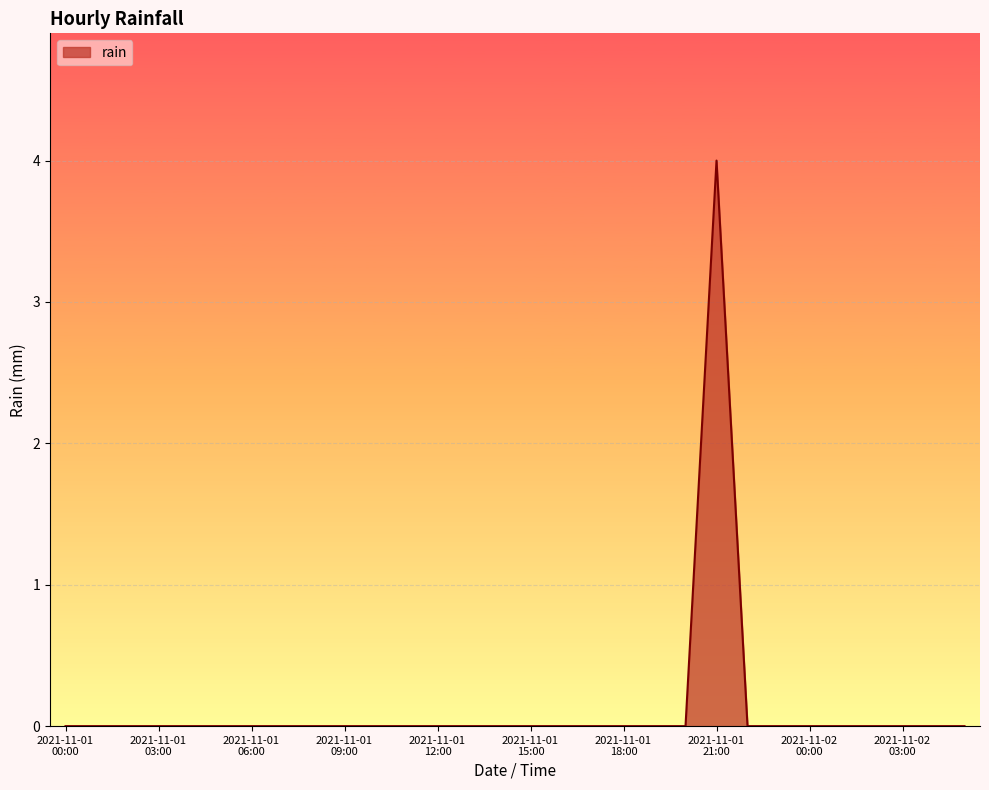

What is the maximum value shown in the chart?

4